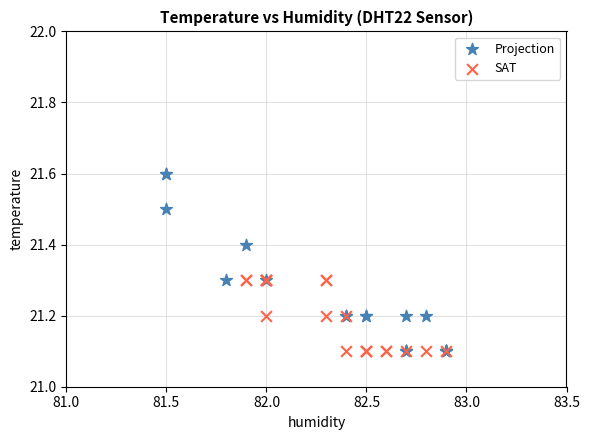

Which series reaches the maximum Y coordinate?

Projection